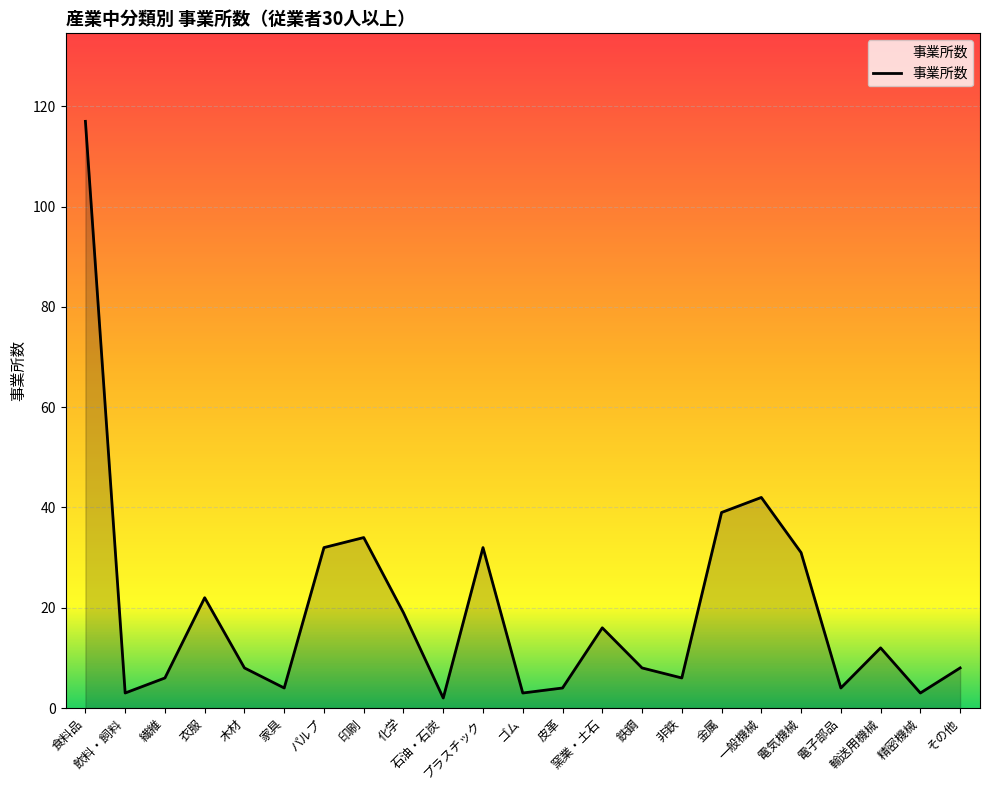

What is the change in value from 繊維 to 家具?

-2